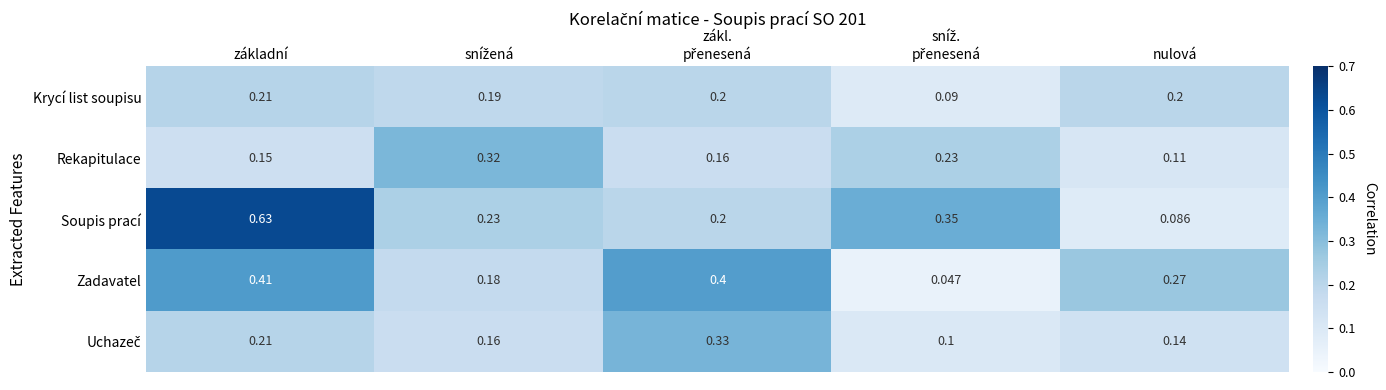

How many series are shown in this chart?

5